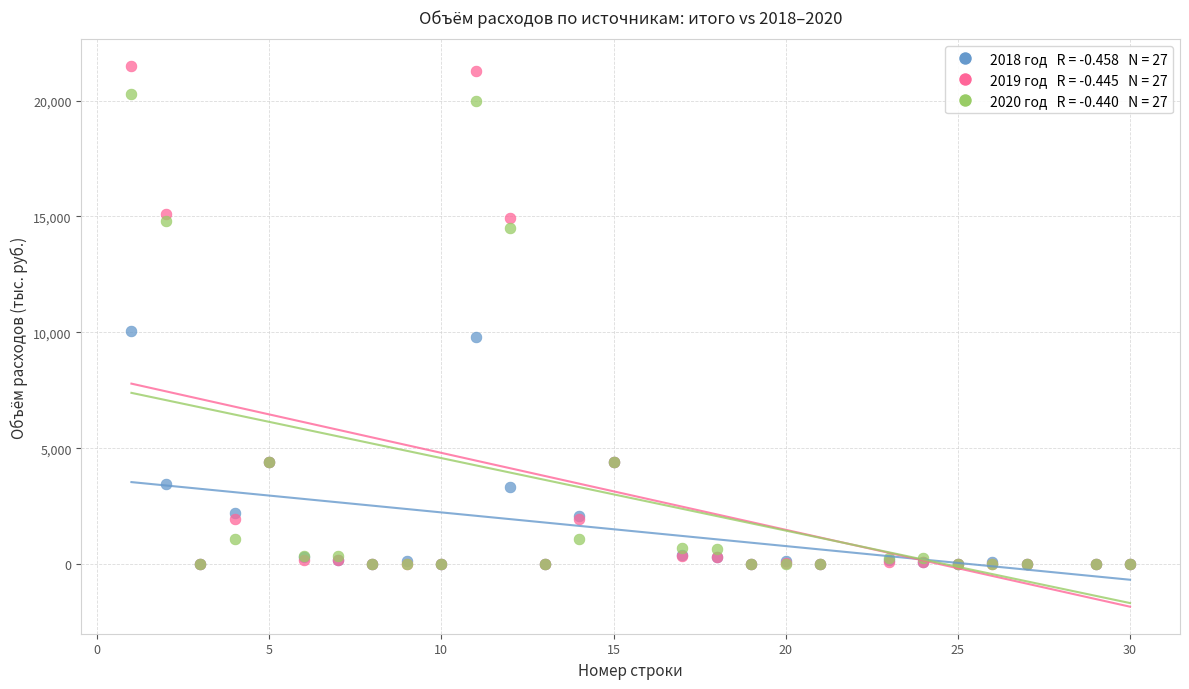

Across all series, what Y value is closest to 10735?

10068.6